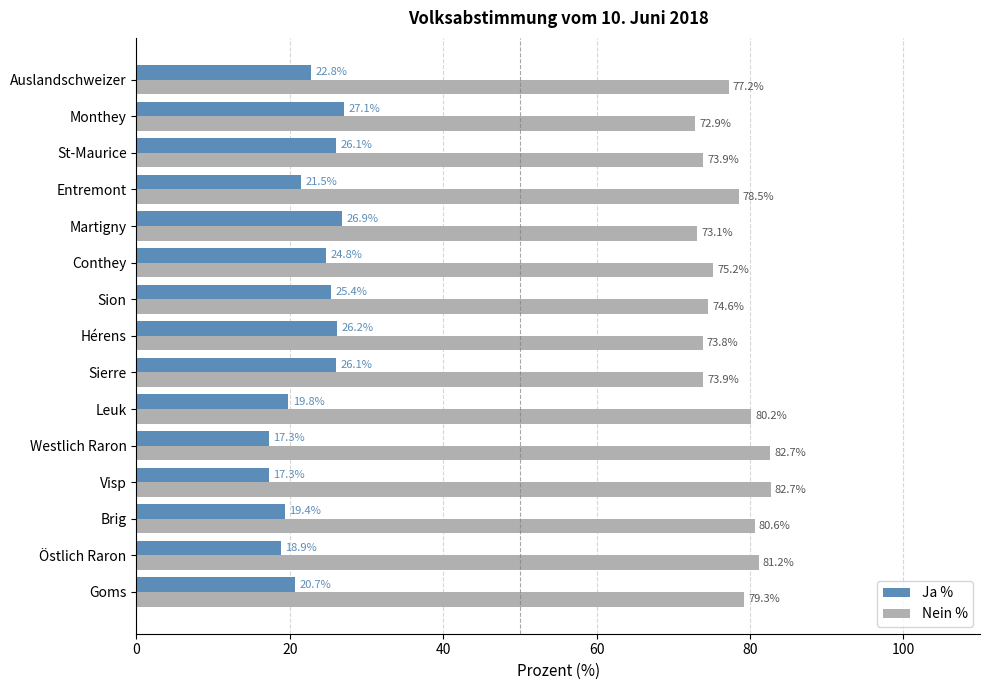

What are all the series names shown in the legend?

Ja %, Nein %